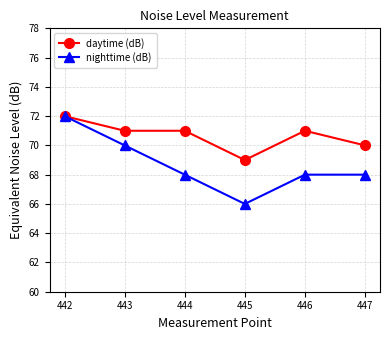

What is the minimum value for daytime (dB)?

69